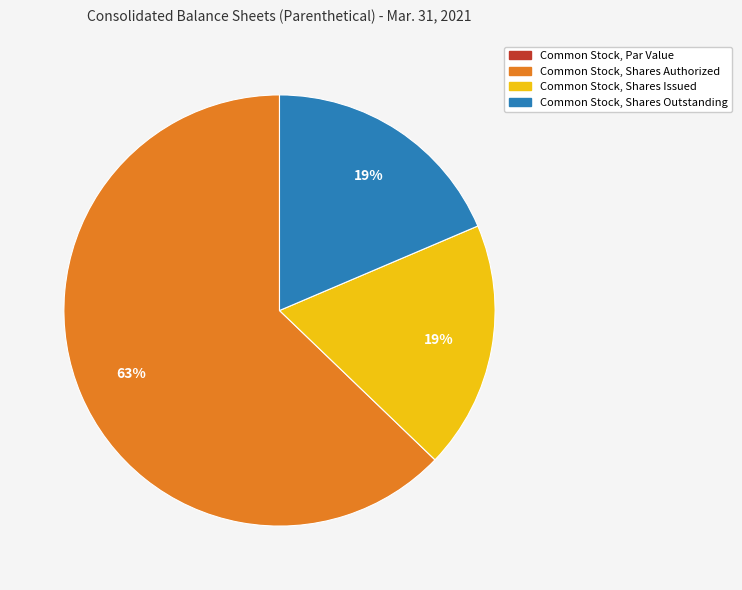

Between Common Stock, Shares Outstanding and Common Stock, Shares Authorized, which is larger?

Common Stock, Shares Authorized